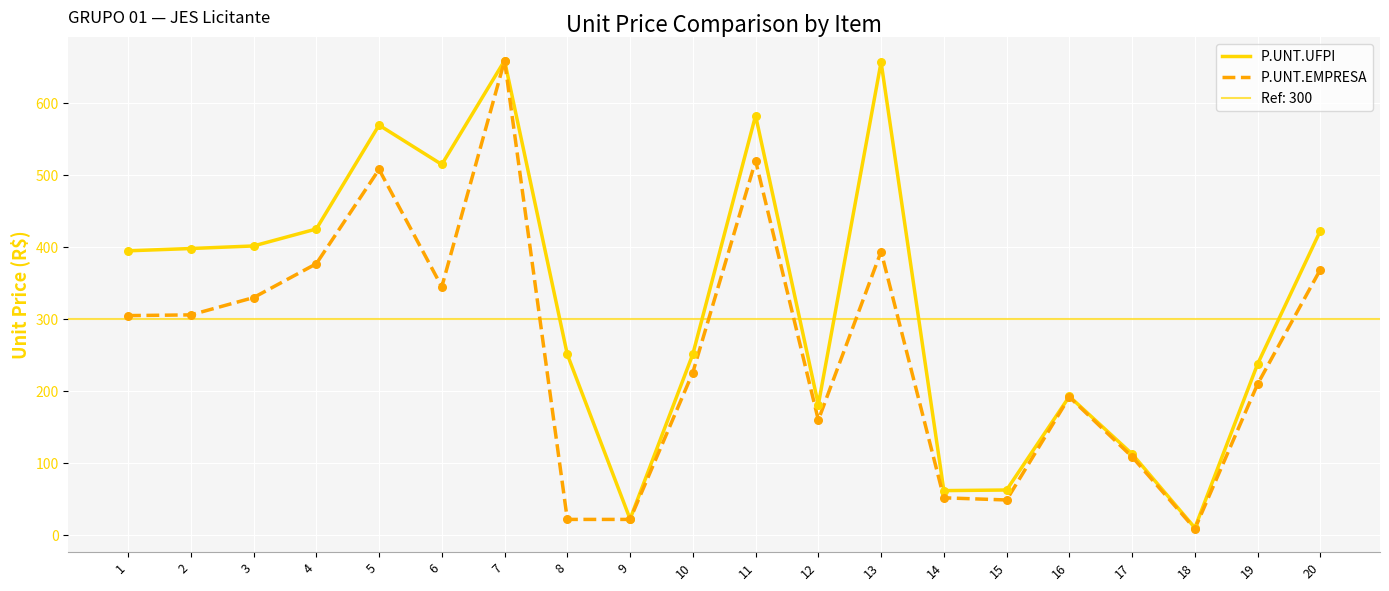

Which series has the largest total across all categories?

P.UNT.UFPI